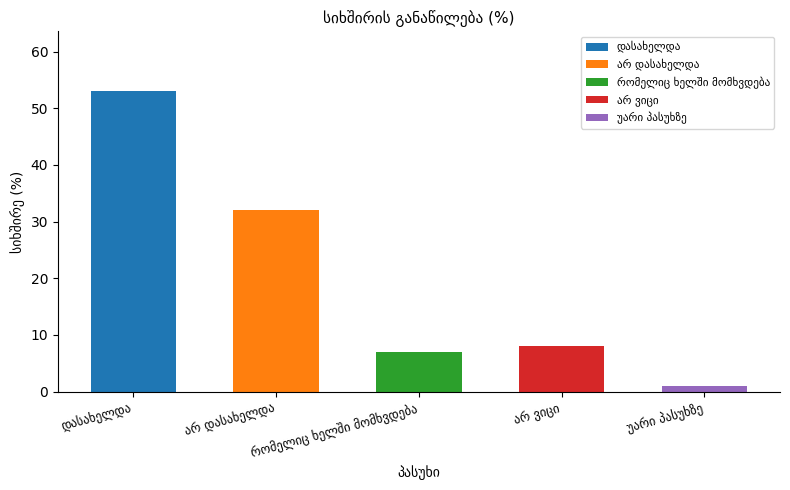

Reading left to right, transcribe all the data shown in this chart.

დასახელდა=53	არ დასახელდა=32	რომელიც ხელში მომხვდება=7	არ ვიცი=8	უარი პასუხზე=1